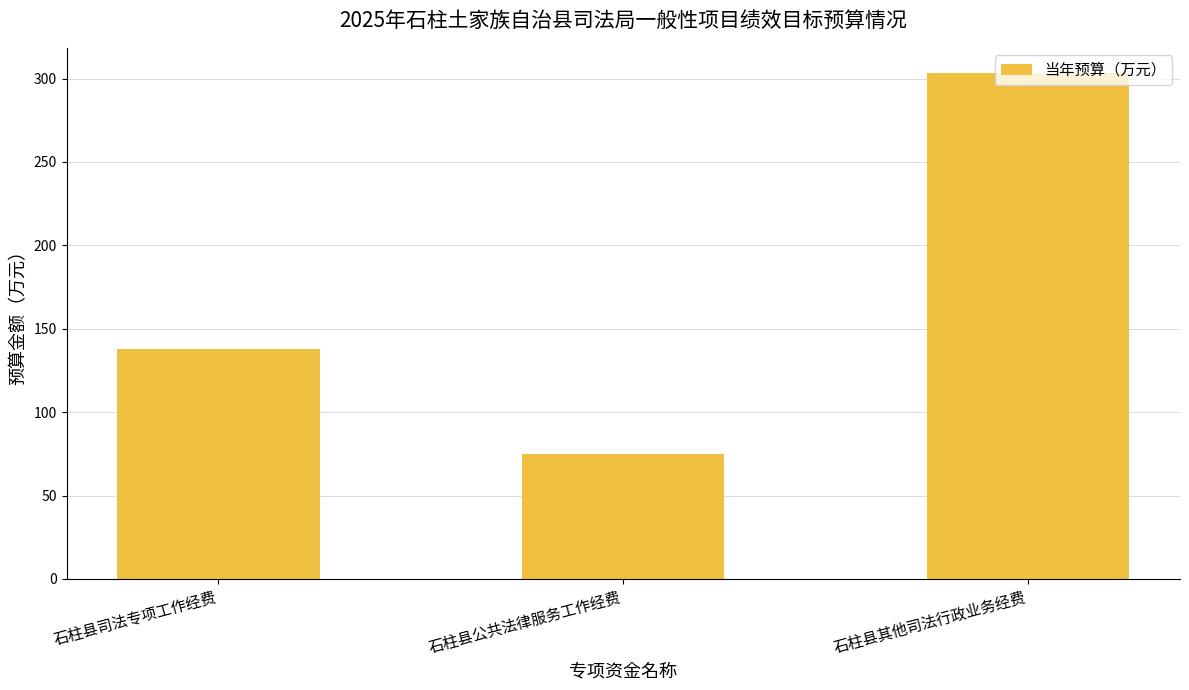

Rank the categories by value from highest to lowest.

石柱县其他司法行政业务经费, 石柱县司法专项工作经费, 石柱县公共法律服务工作经费